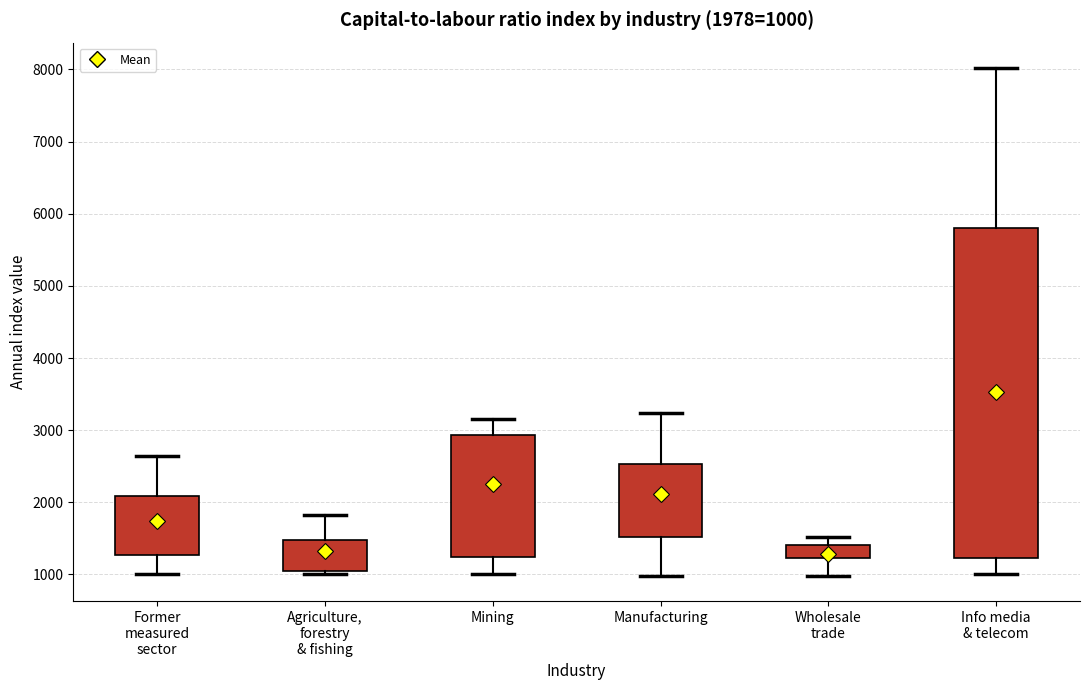

Which box is the tallest, from its lower edge to its upper edge?

Info media & telecom